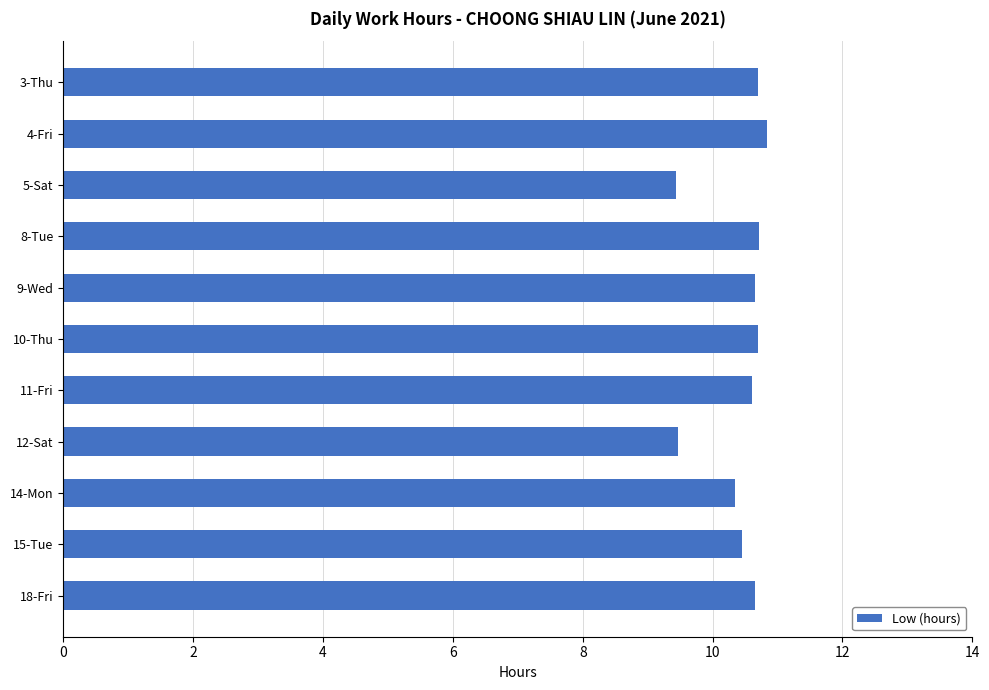

What is the difference between the maximum and second lowest values?

1.4